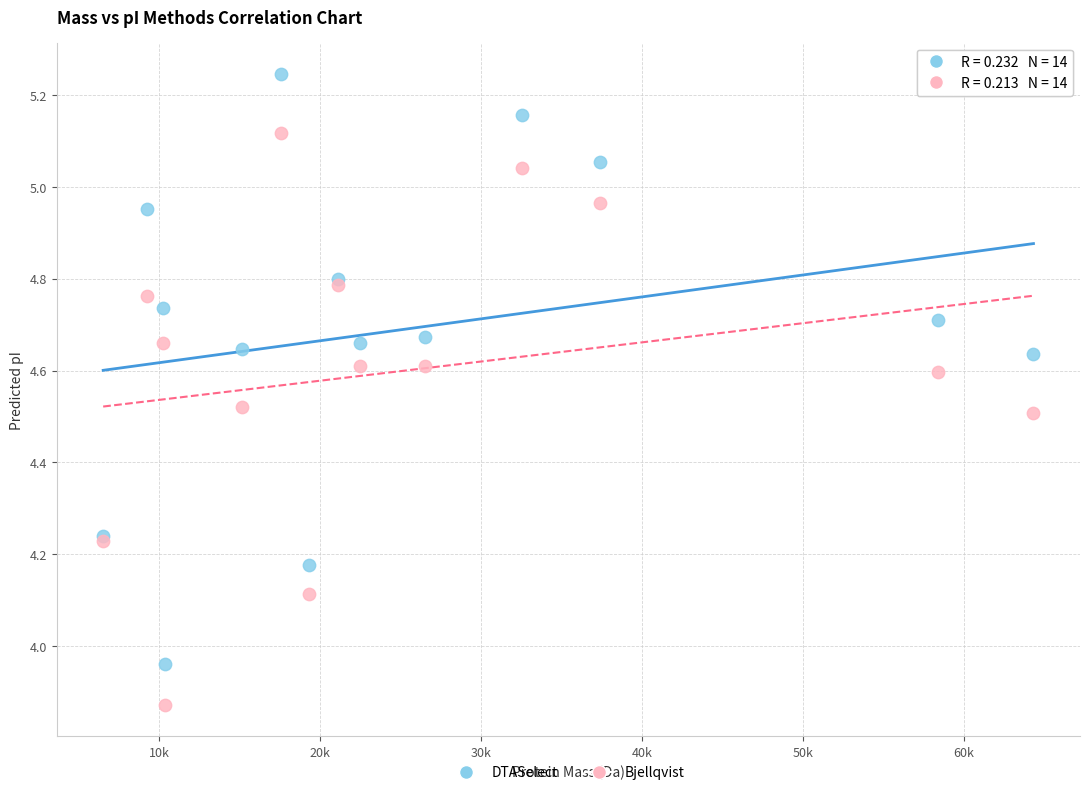

What are all the series names shown in the legend?

DTASelect, Bjellqvist